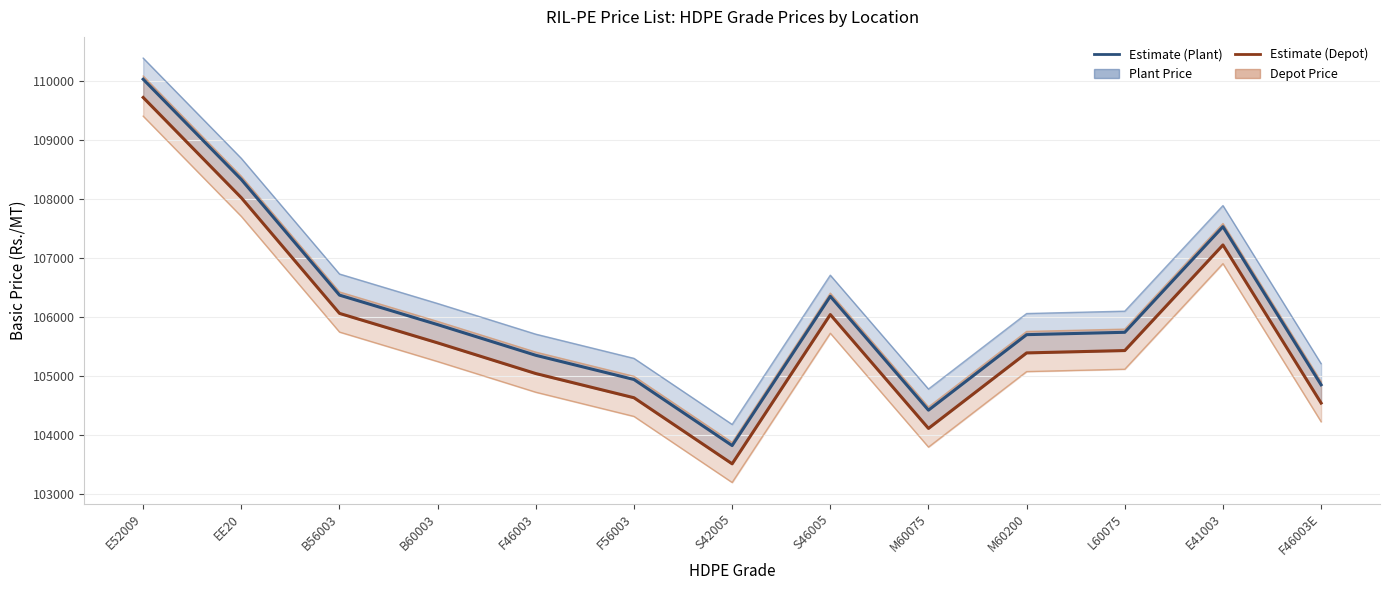

What is the label of the 2nd point from the right?

E41003